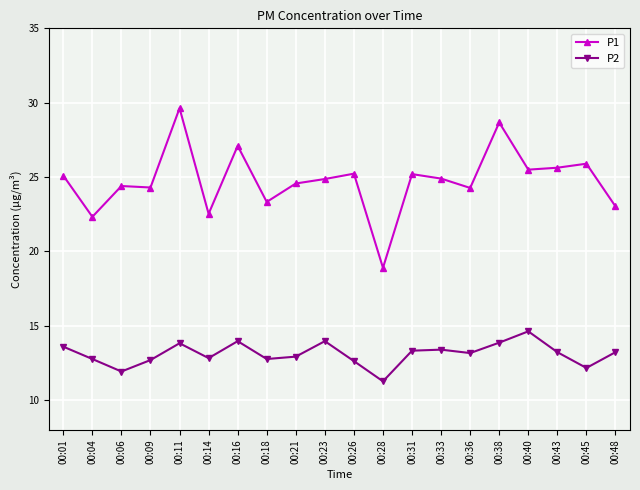

What are all the series names shown in the legend?

P1, P2